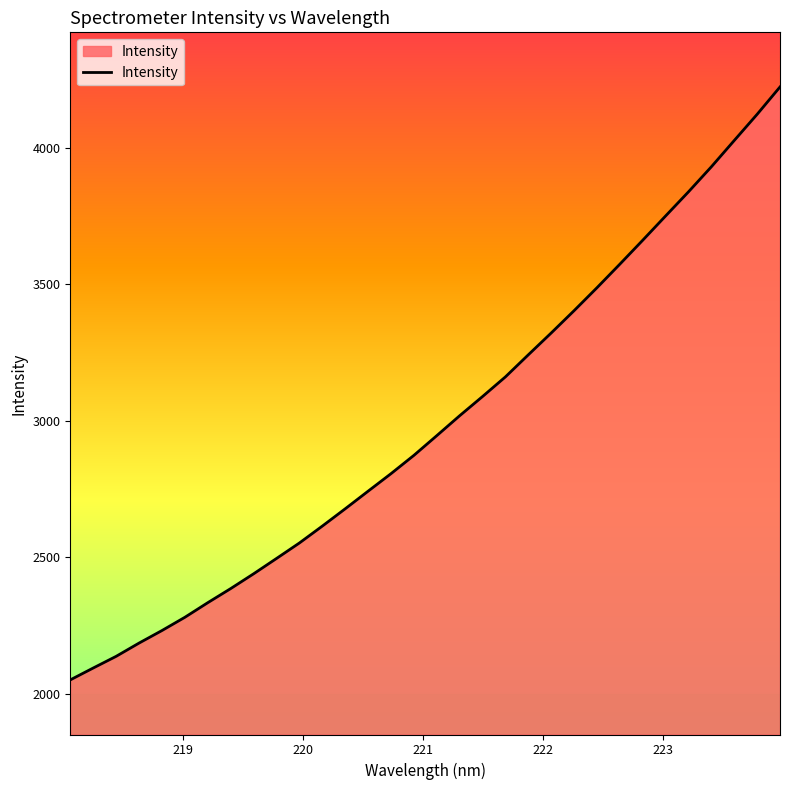

How many categories are shown in the chart?

32